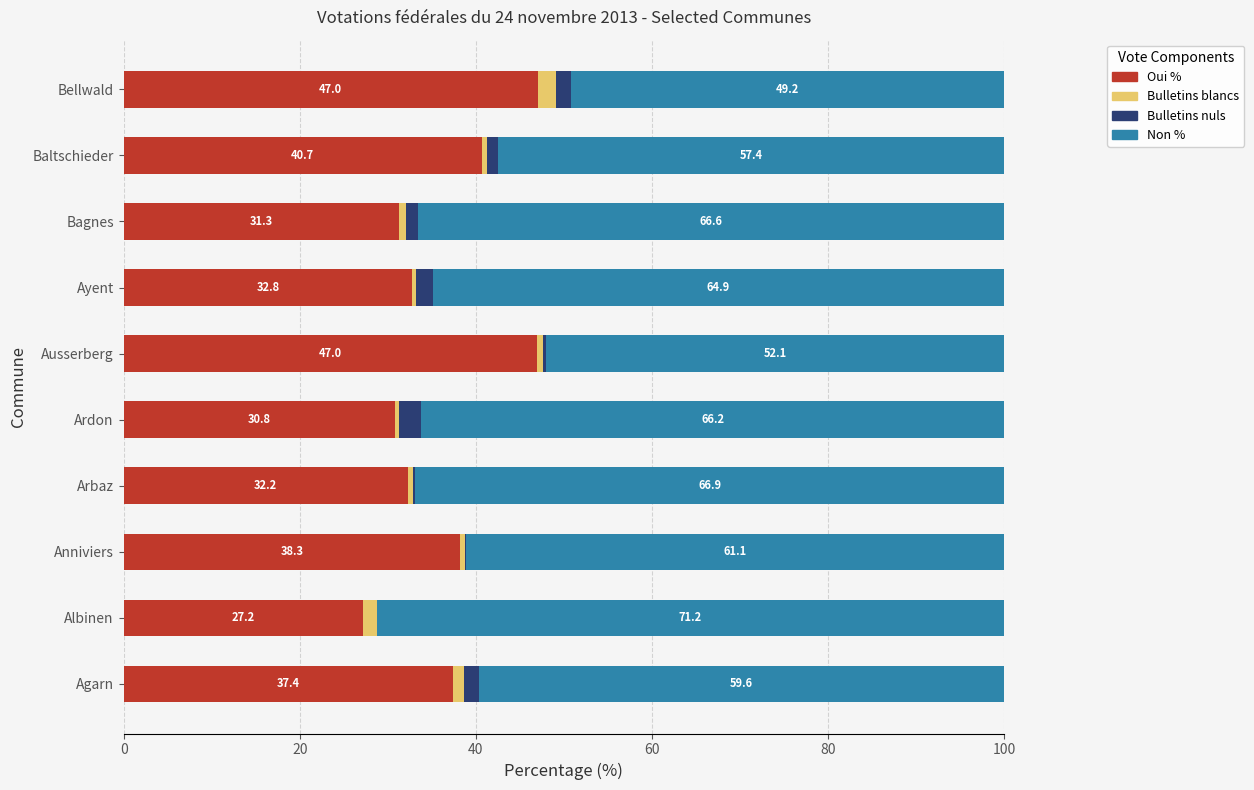

What is the total value across all series at Agarn?

100.0